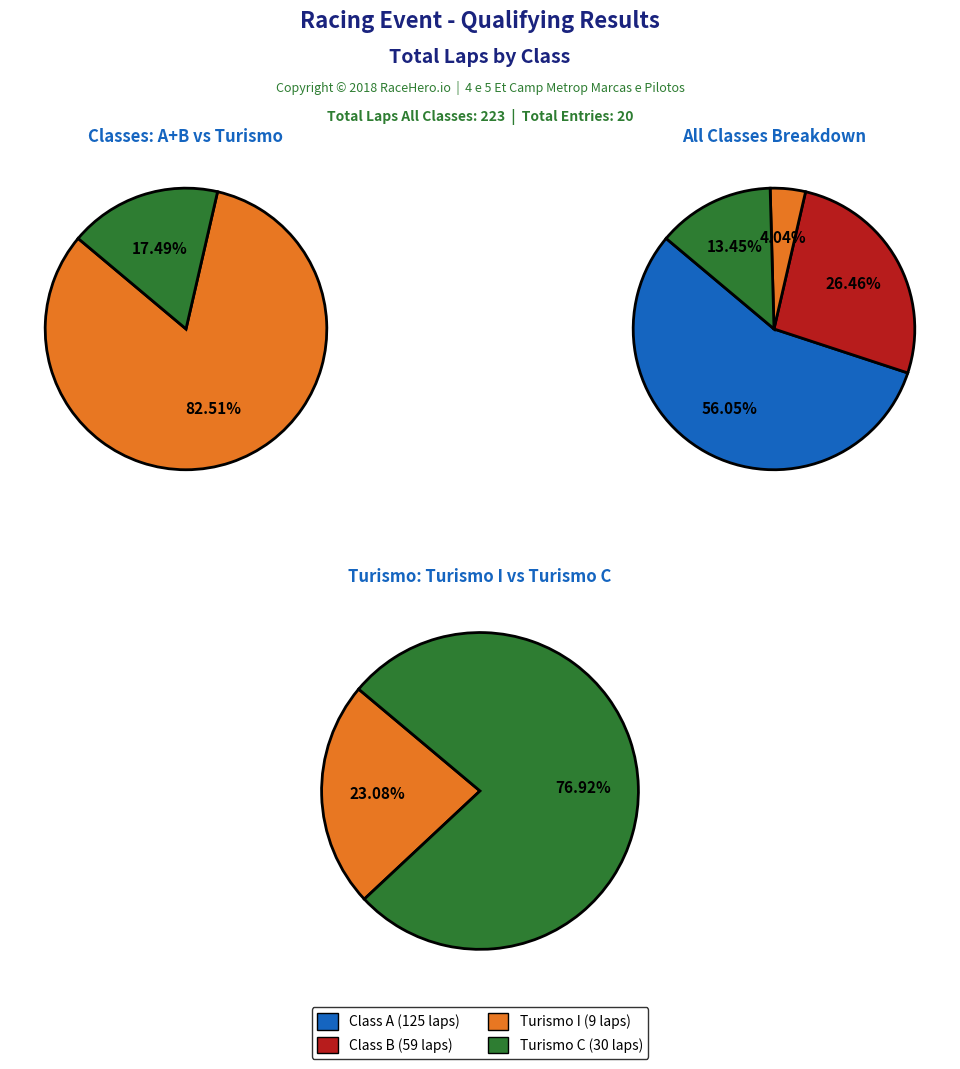

Which slice is the smallest?

Turismo C